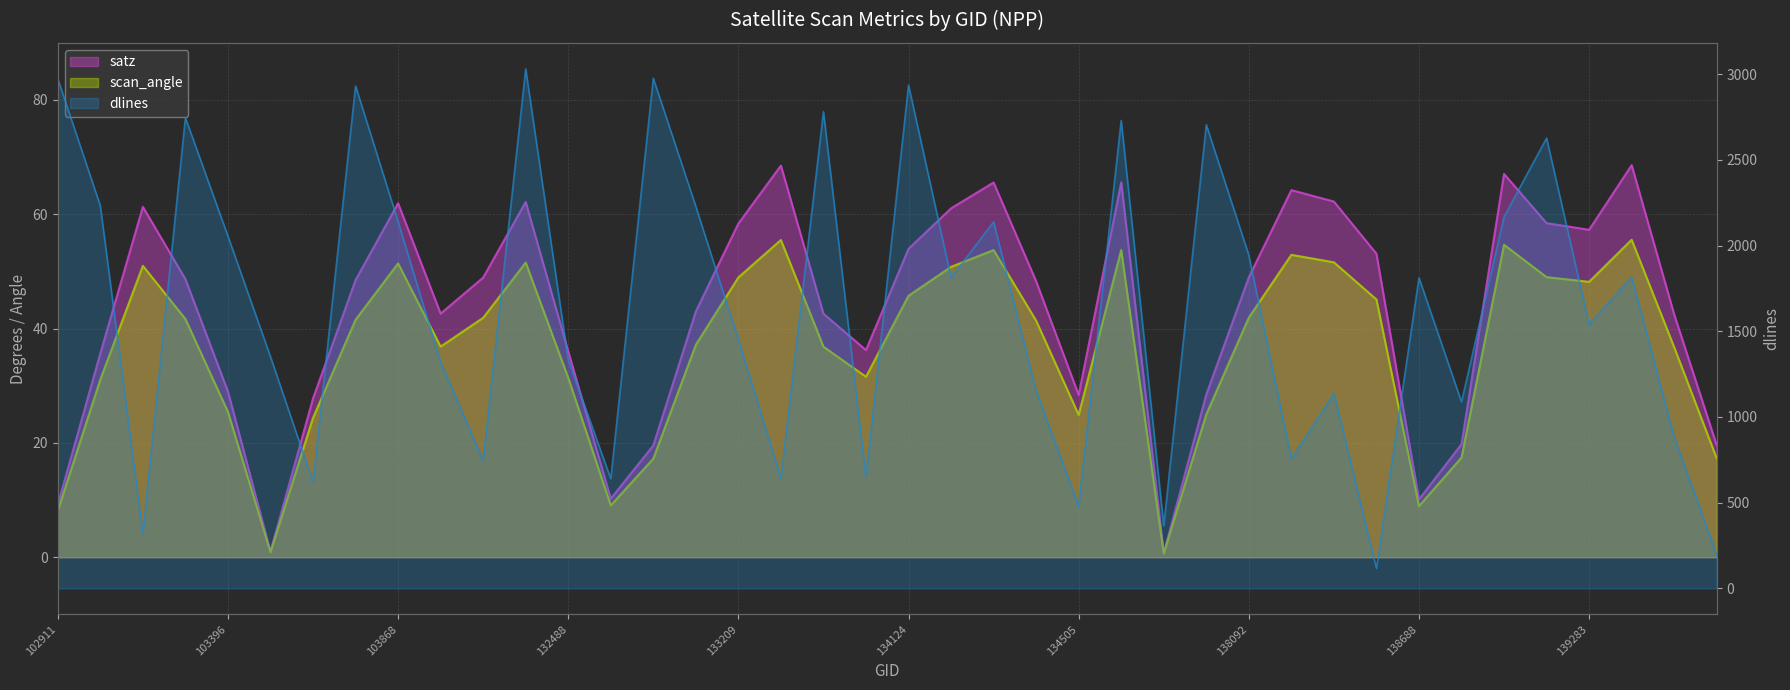

At how many categories does at least one series exceed 1347?

23